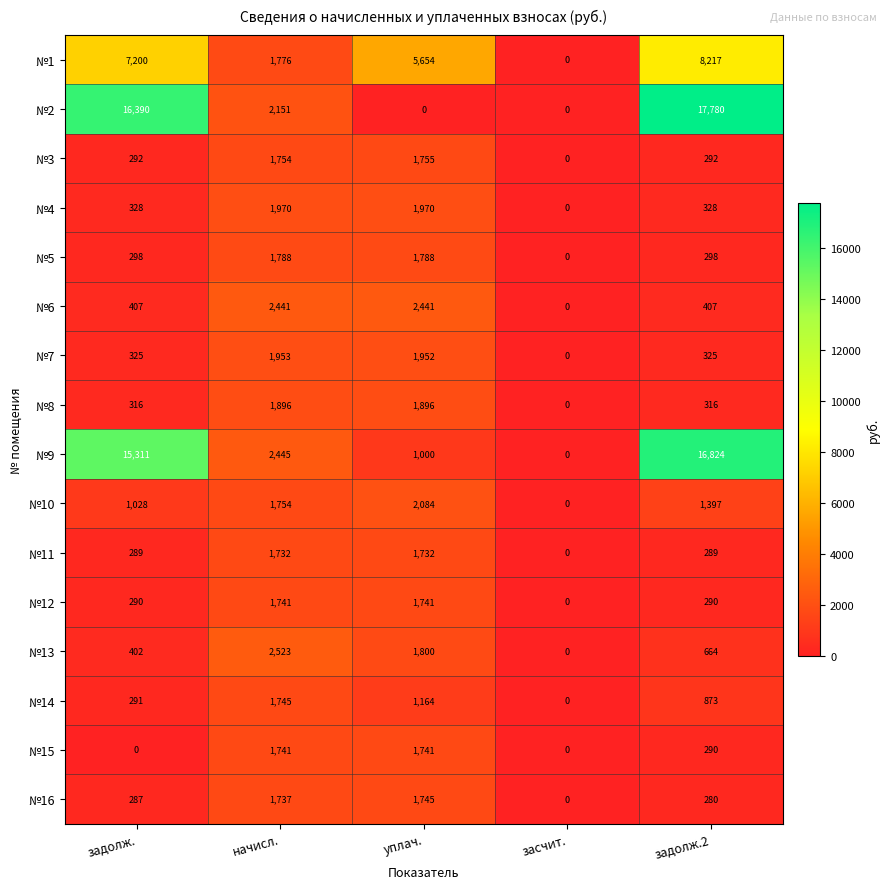

How many distinct data groups are displayed?

16